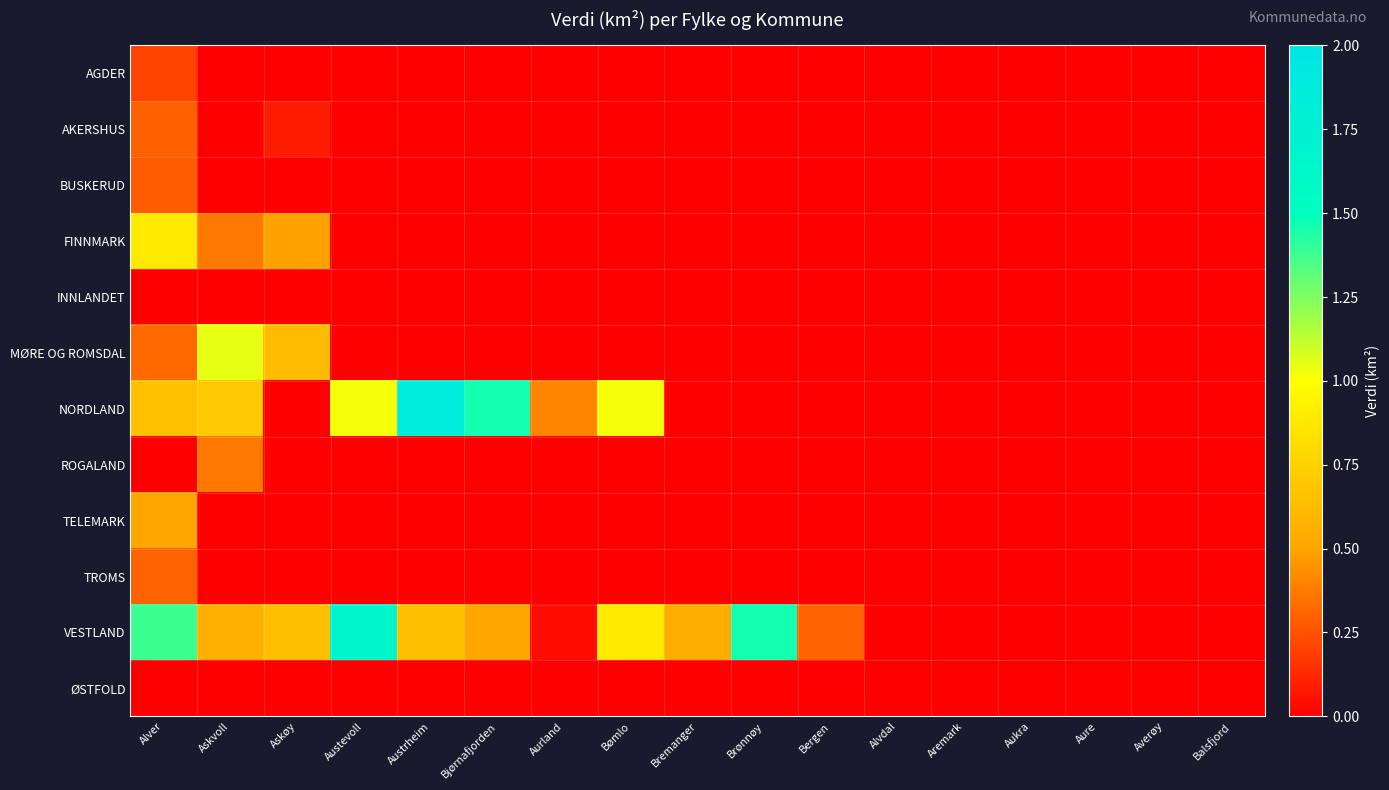

Which category has the highest value across all series?

Austrheim